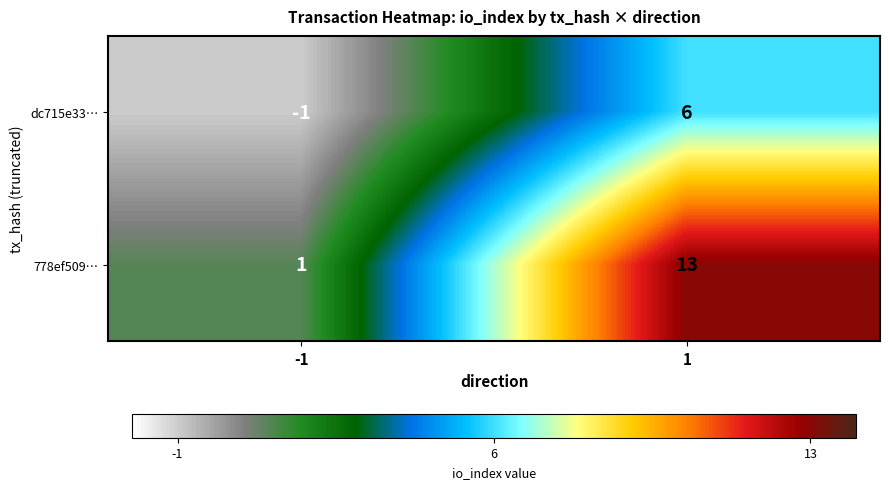

List the series in order of their overall mean, lowest first.

dc715e33…, 778ef509…